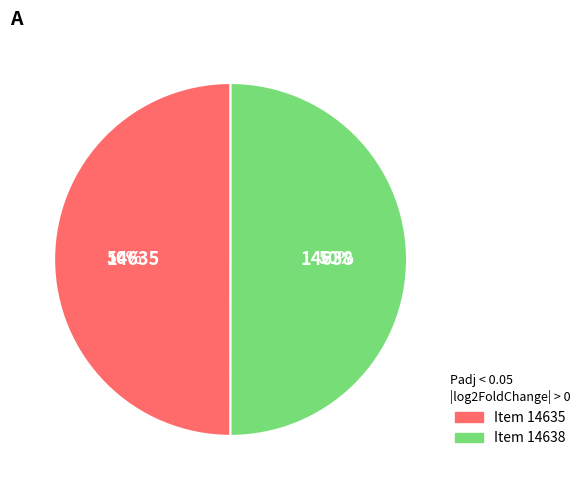

How many slices are in this pie chart?

2